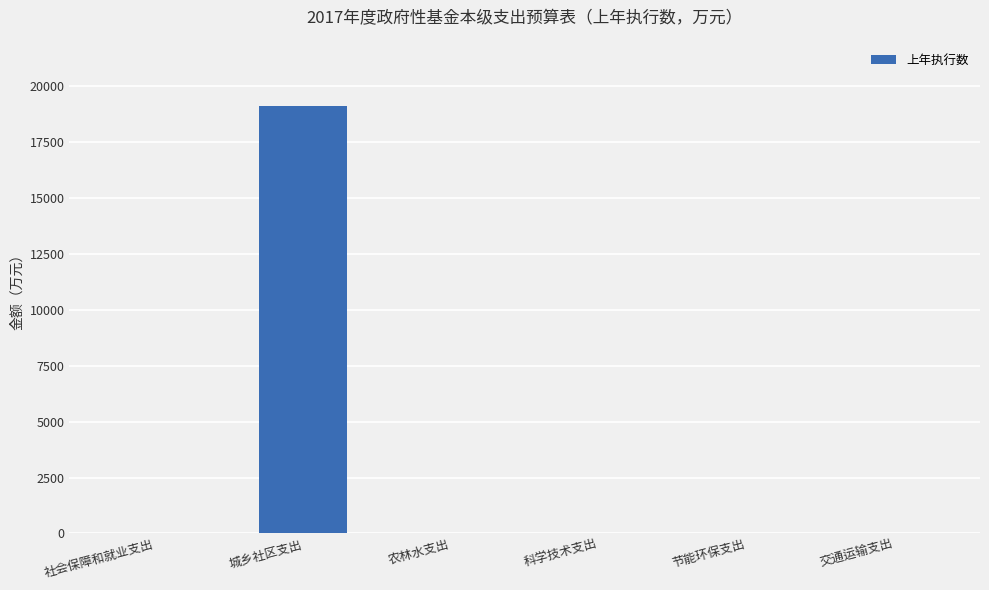

At which category does the chart reach its peak across all series?

城乡社区支出